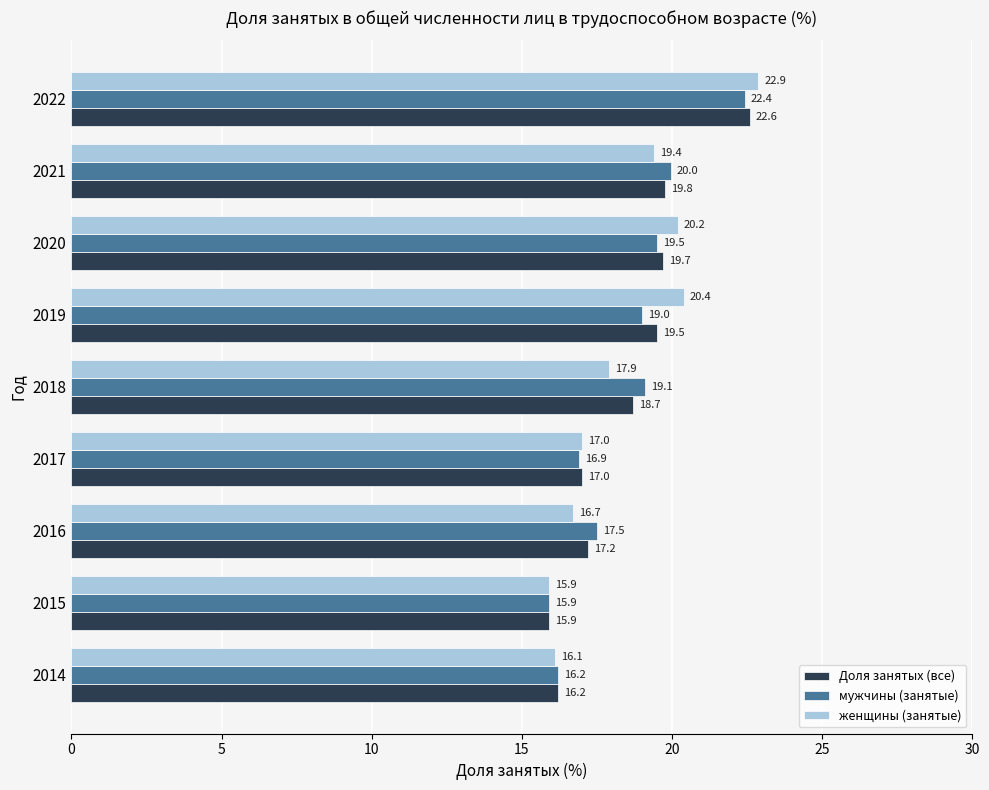

Which series has the largest range (max minus min)?

женщины (занятые)